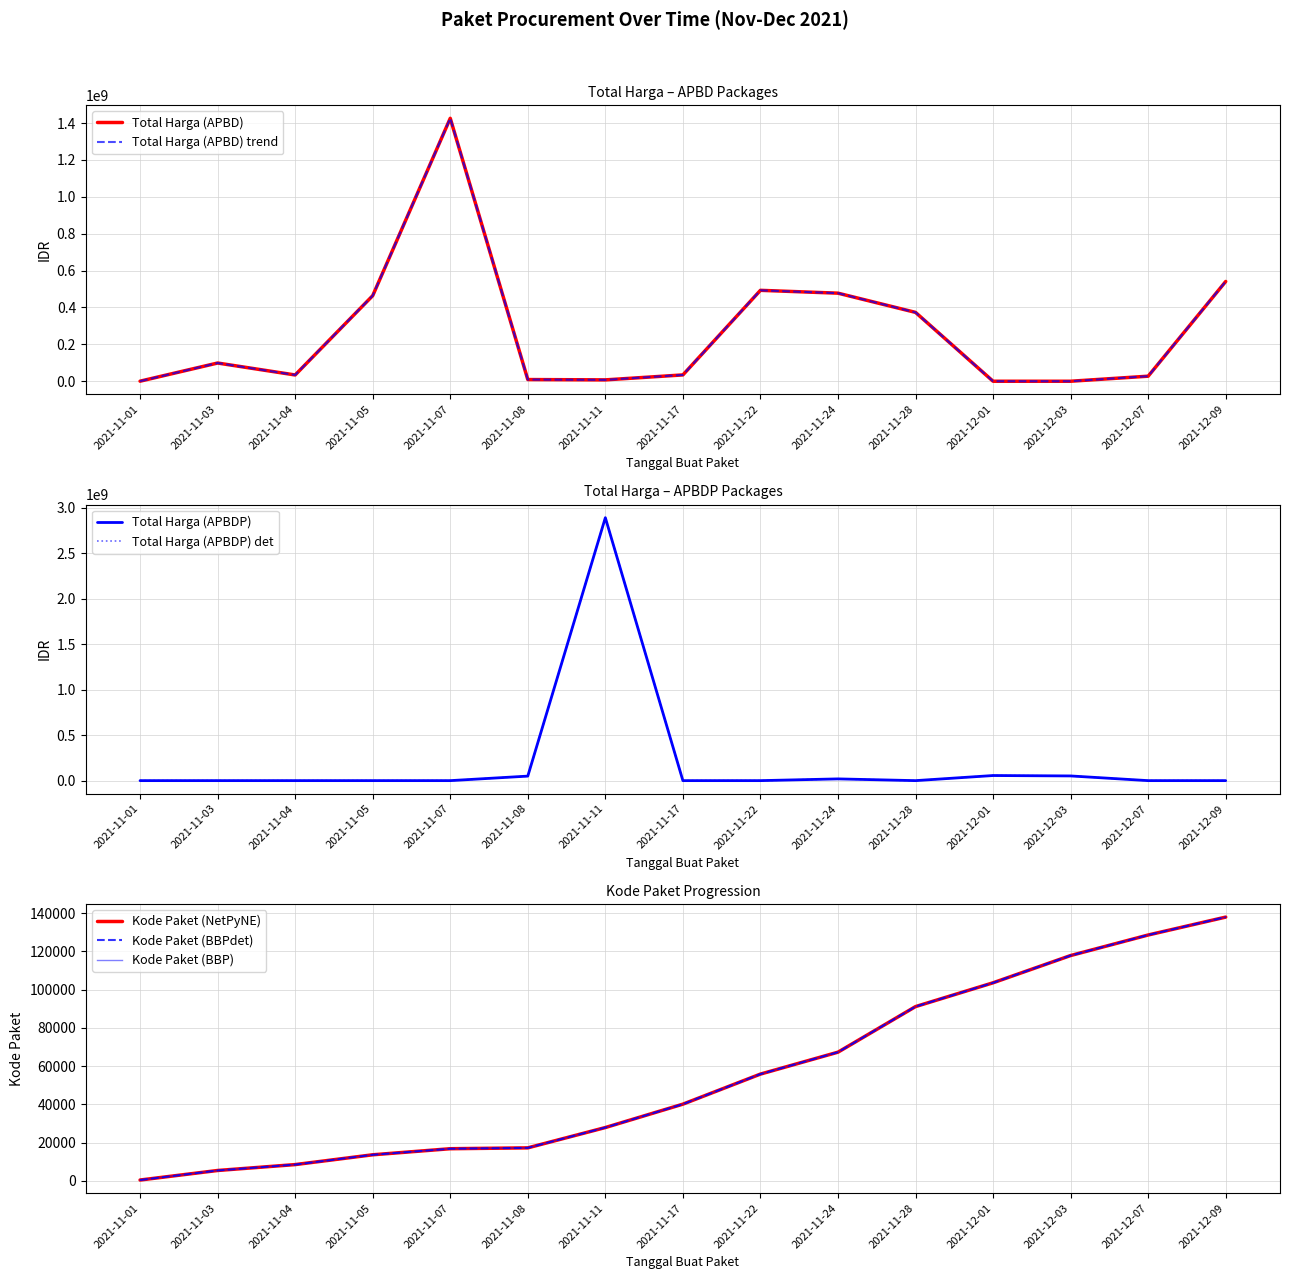

List the series in order of their peak value, lowest first.

Kode Paket, Total Harga (APBD), Total Harga (APBDP)